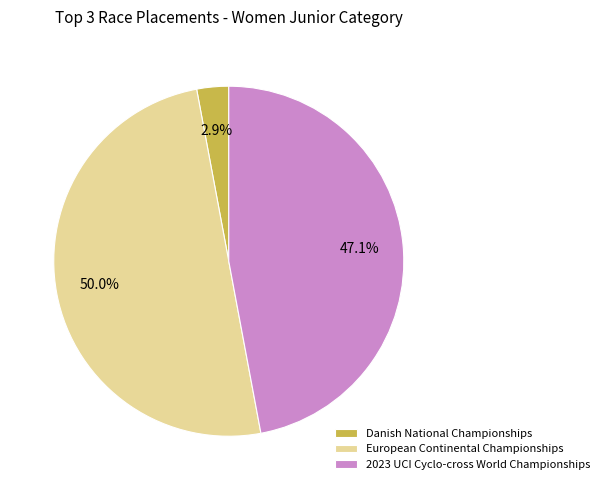

Is 2023 UCI Cyclo-cross World Championships the majority of the pie?

No